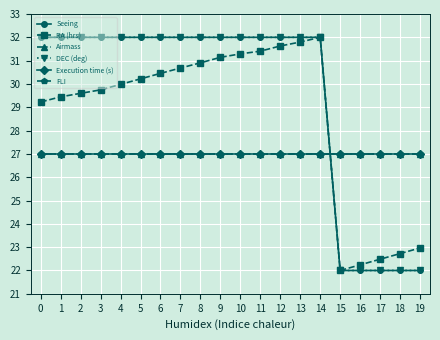

What is the smallest value displayed?

22.0